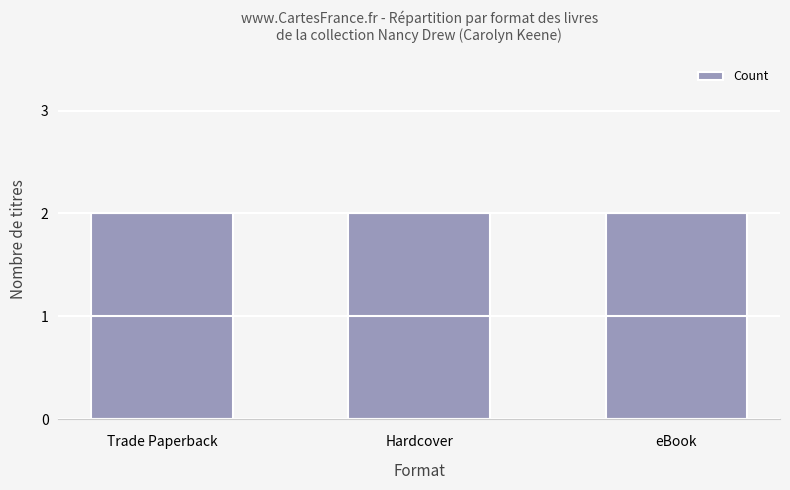

What is the minimum value shown in the chart?

2